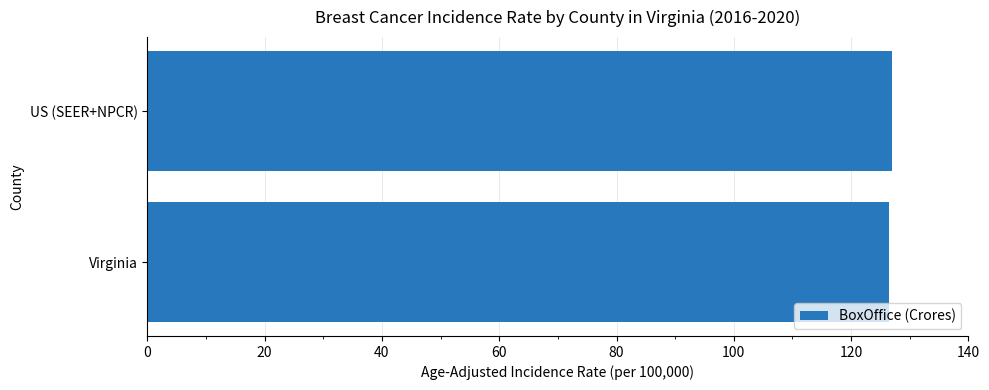

Approximately how many times larger is the value at US (SEER+NPCR) compared to Virginia?

1.0